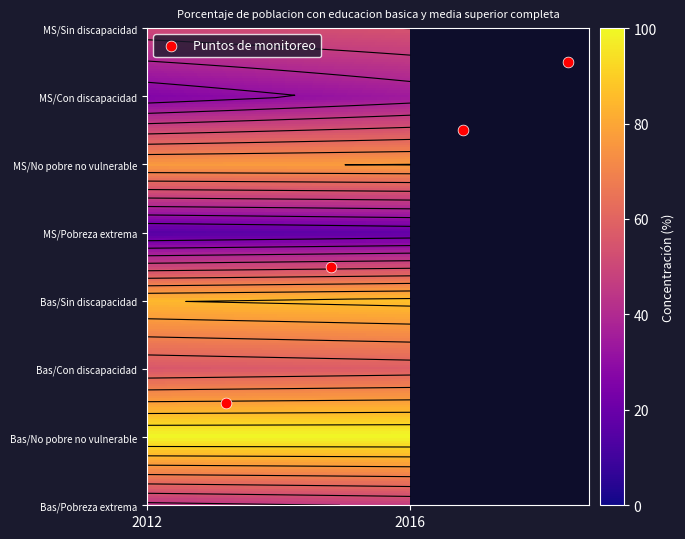

Which has a higher value, 1 or 0?

1